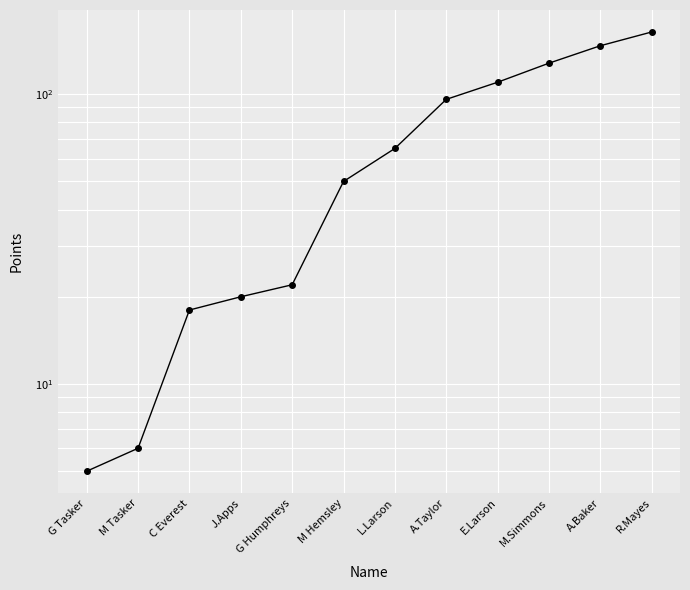

Is it true that the value at M.Simmons is 128?

True